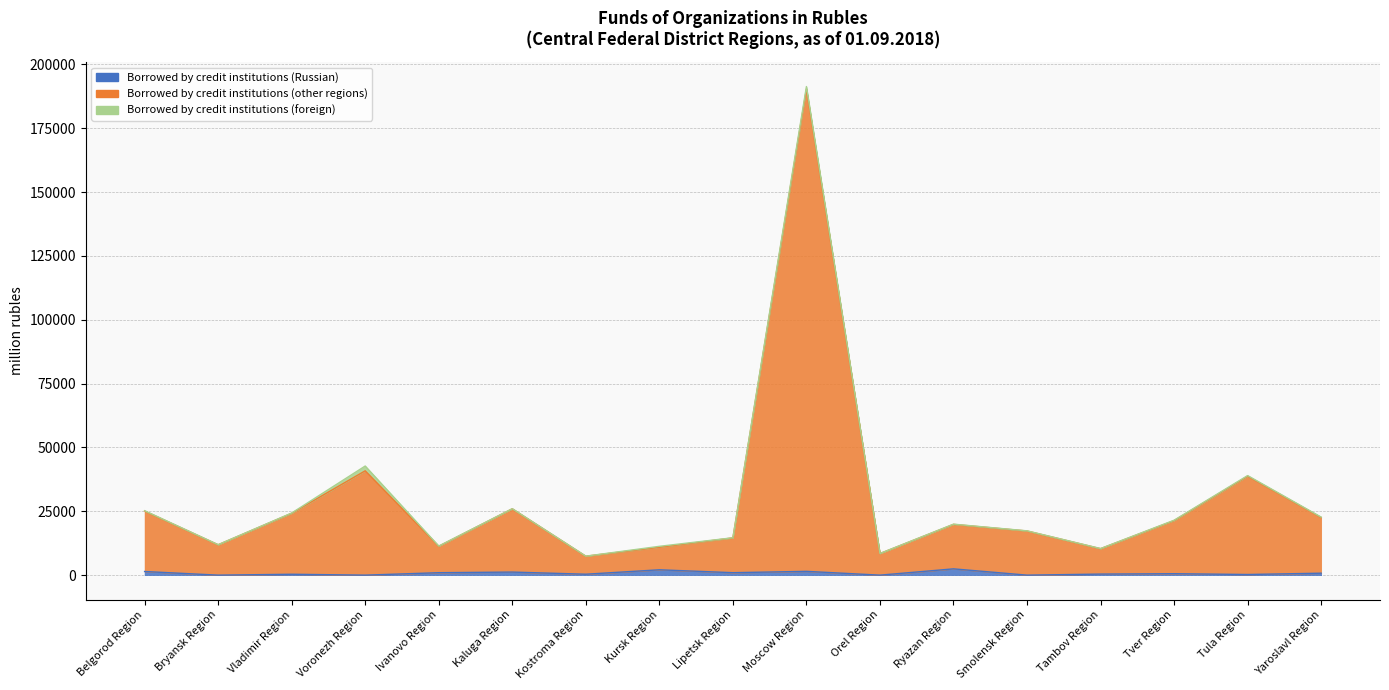

True or false: Borrowed by credit institutions (Russian) has a value of 584 at Kaluga Region.

False